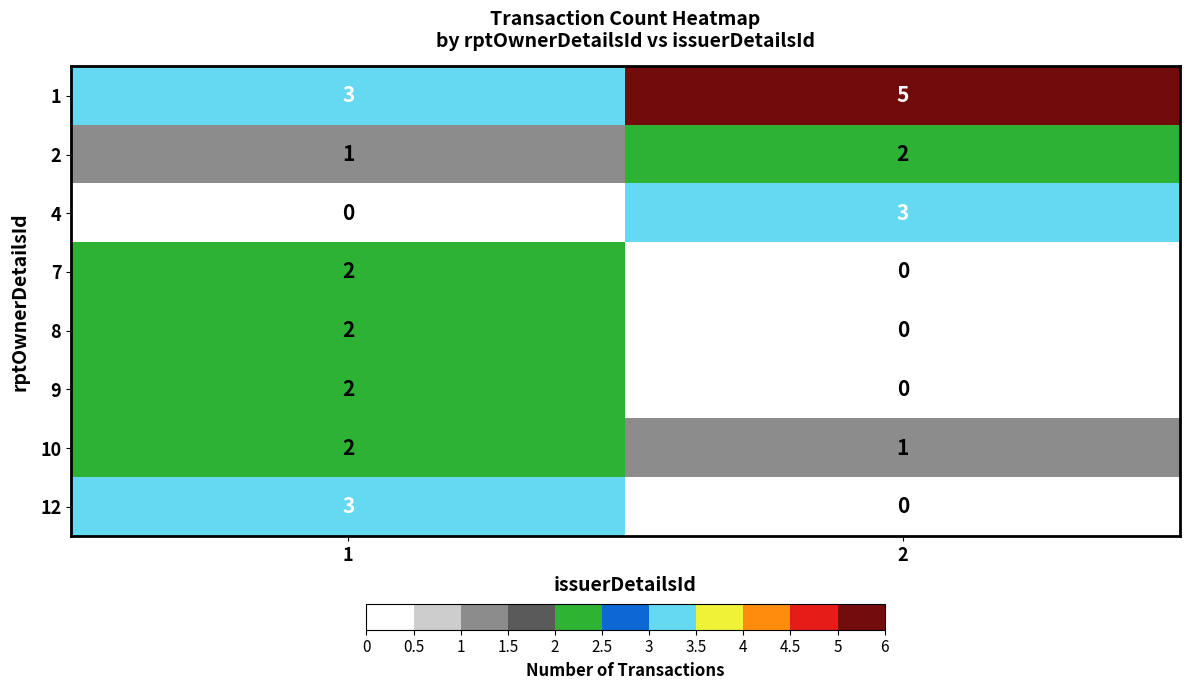

What is the difference between the highest and lowest values at 2?

5